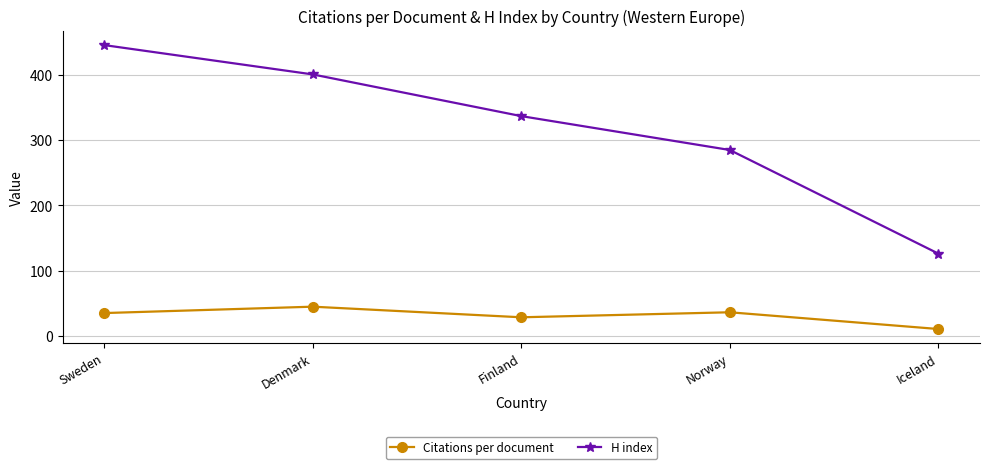

What is the label of the 4th point from the left?

Norway